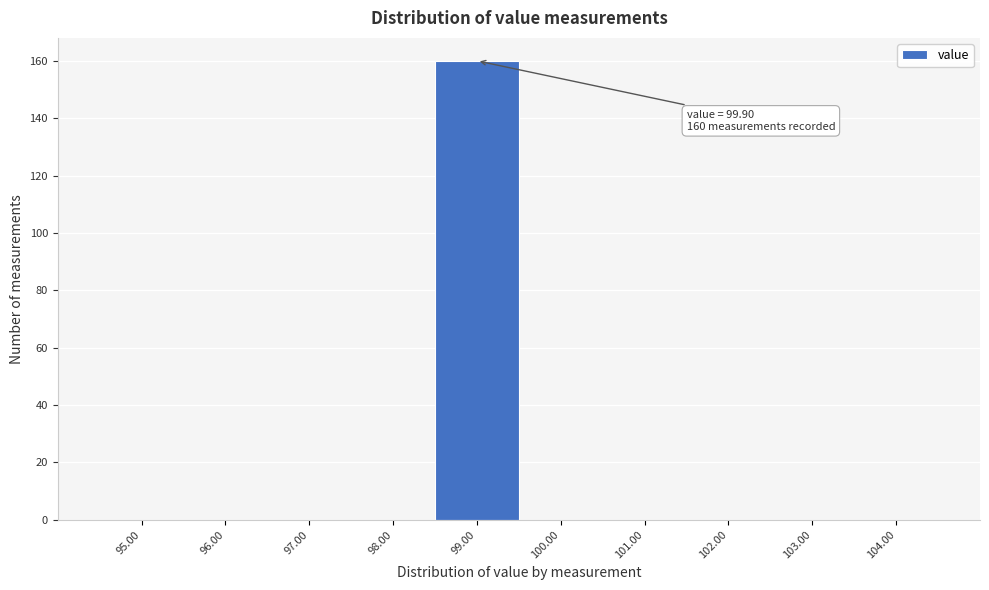

Reading right to left, transcribe all the data shown in this chart.

104.00=0	103.00=0	102.00=0	101.00=0	100.00=0	99.00=160	98.00=0	97.00=0	96.00=0	95.00=0